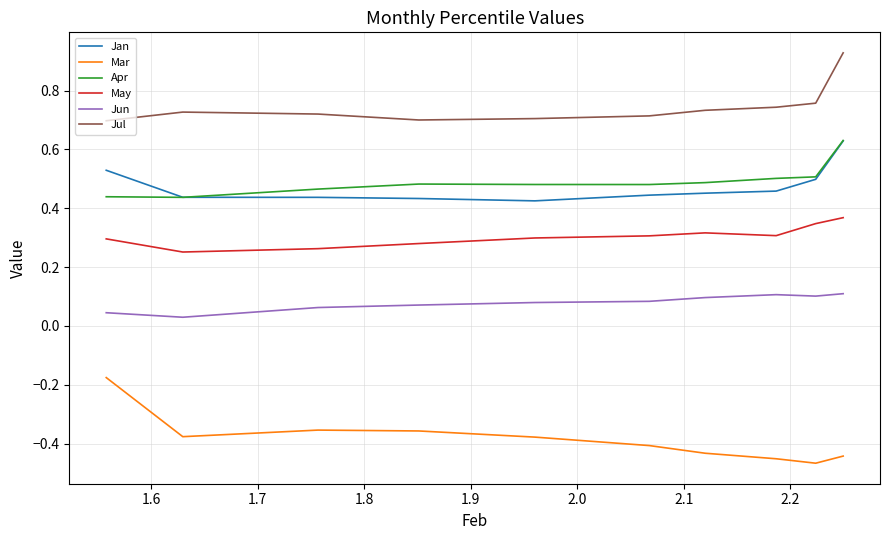

Which series has the largest total across all categories?

Jul